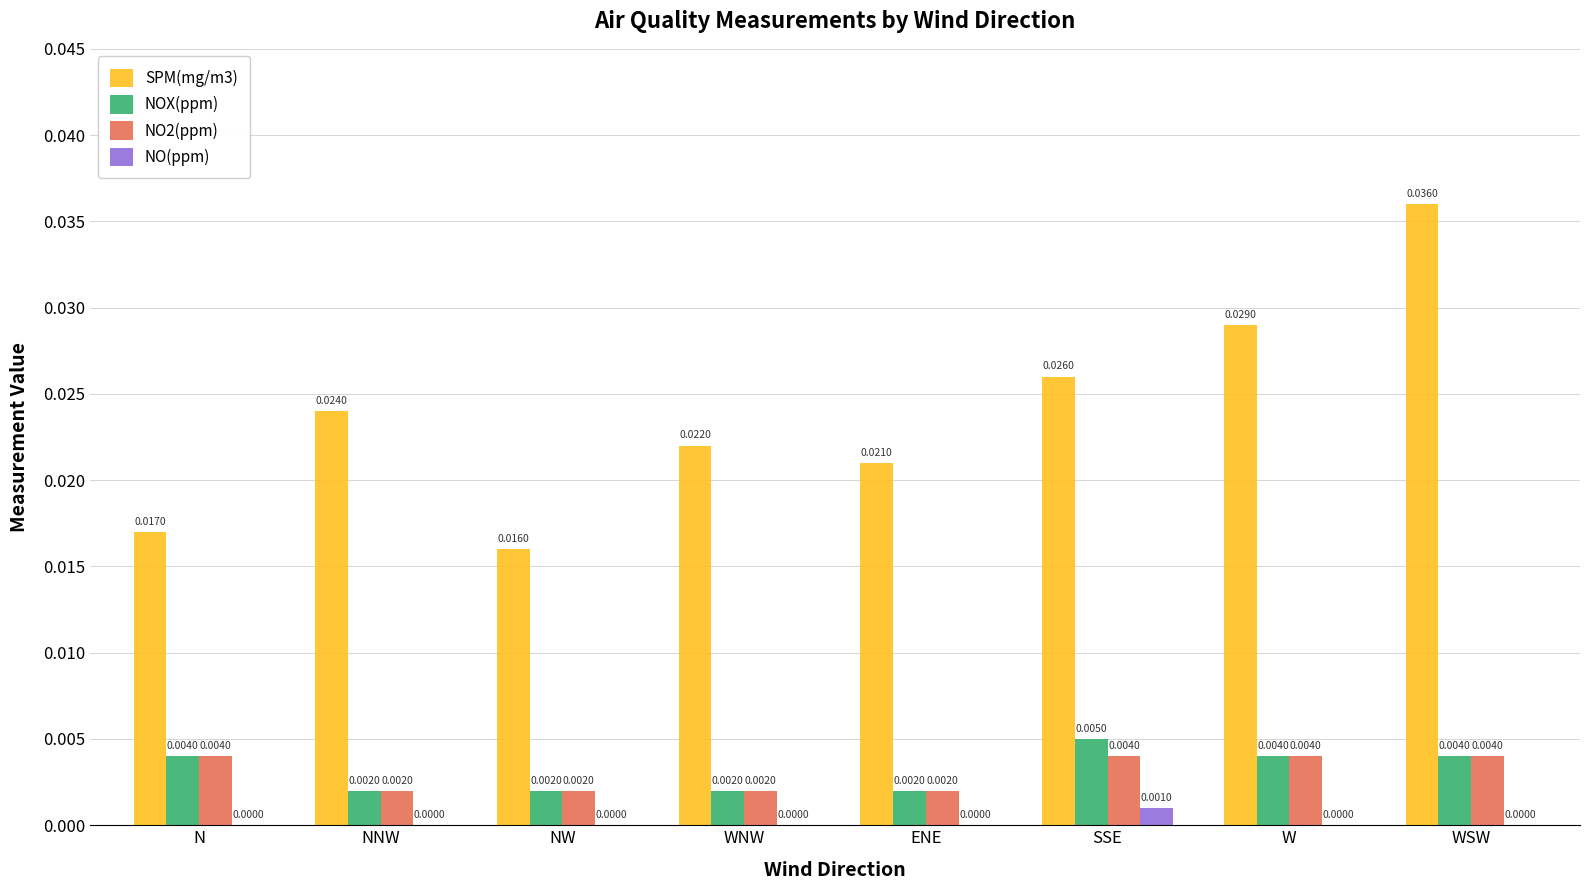

How many SPM(mg/m3) values are between 0 and 1?

8